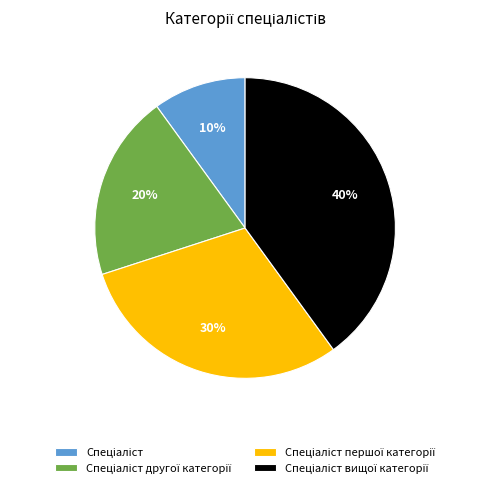

Is there a majority slice in this chart?

No